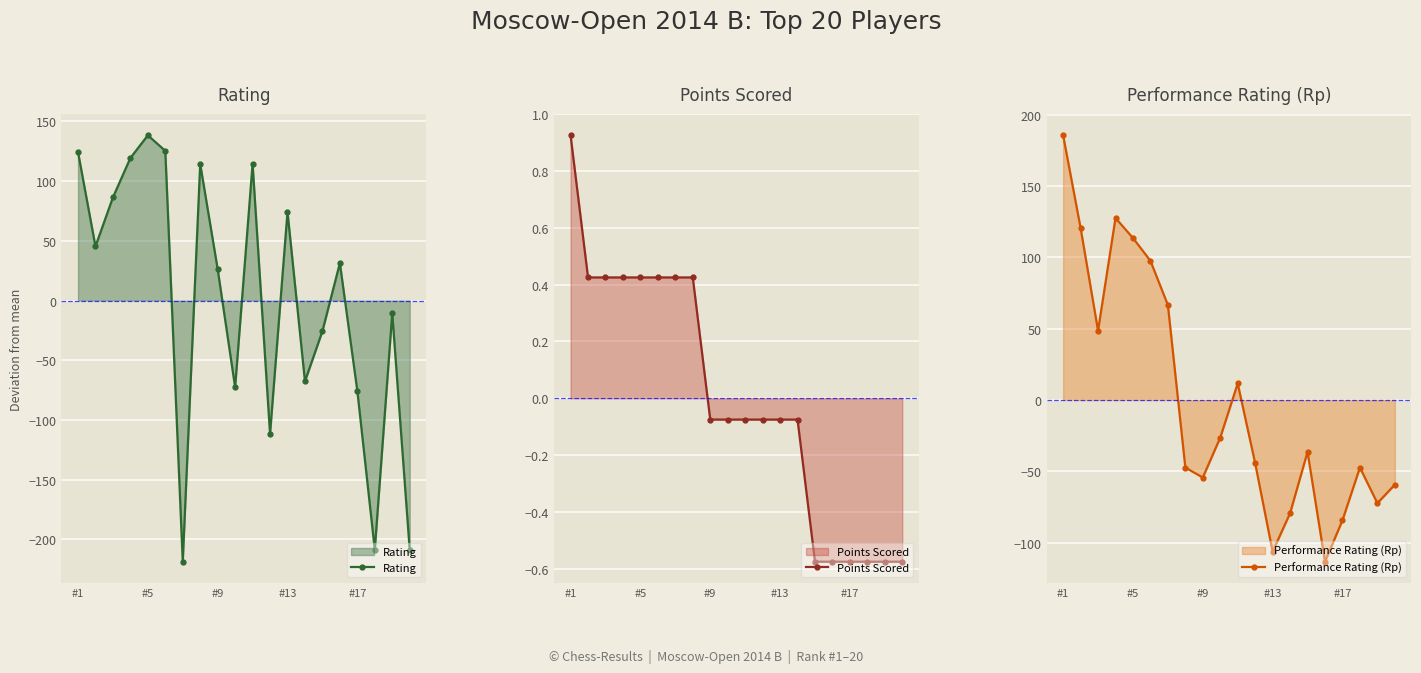

How many categories are shown in the chart?

20